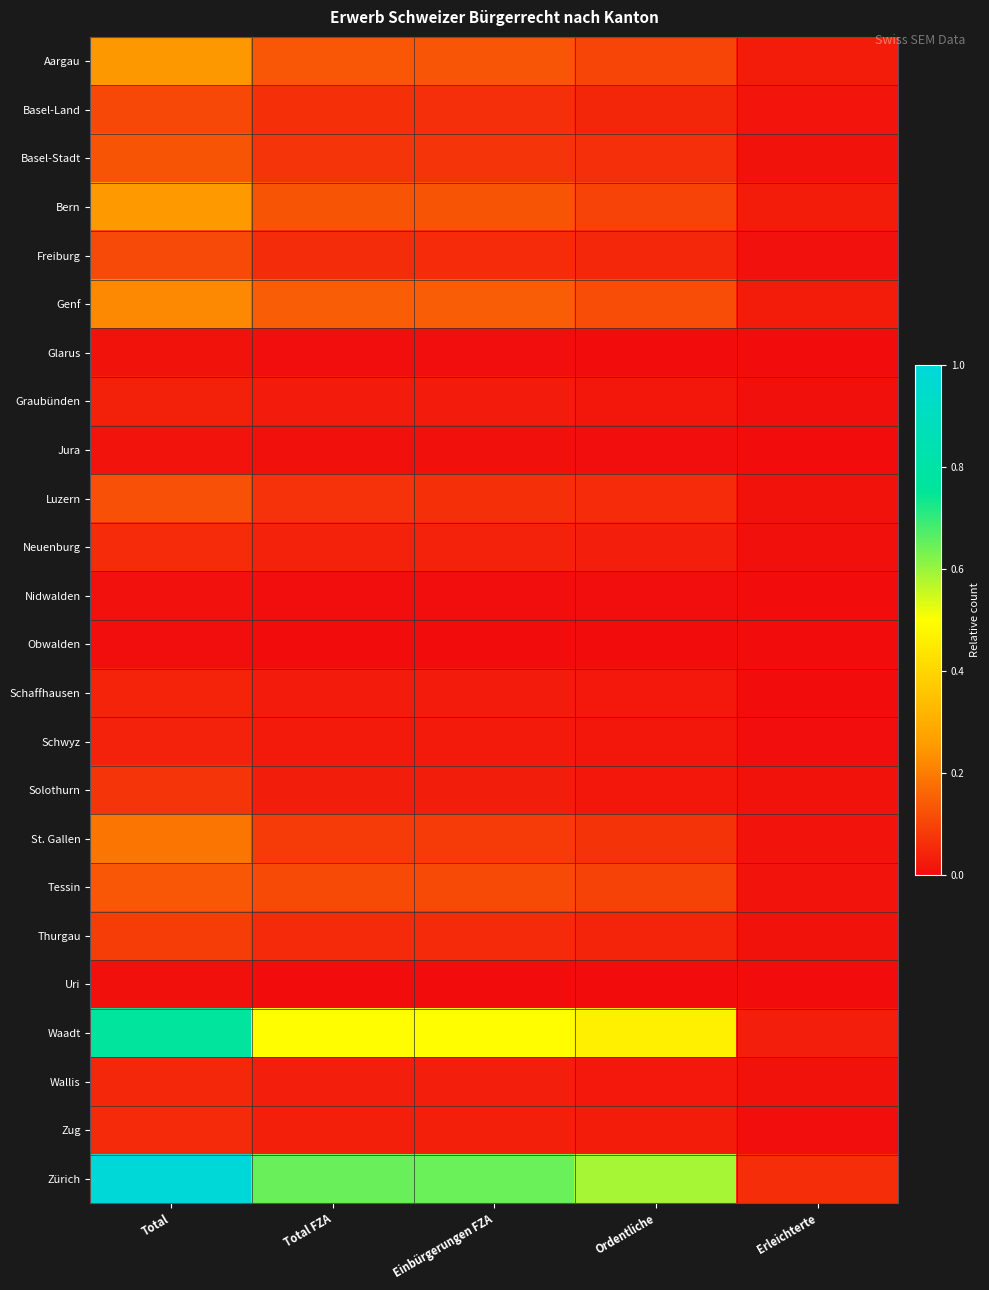

What is the total value across all series at Ordentliche?

2.0